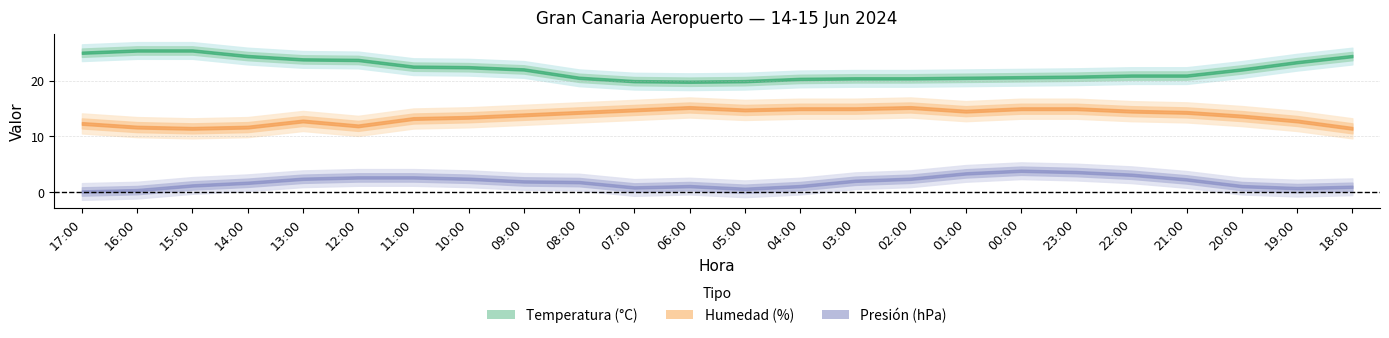

At which label is Temperatura (°C) closest to 22?

09:00